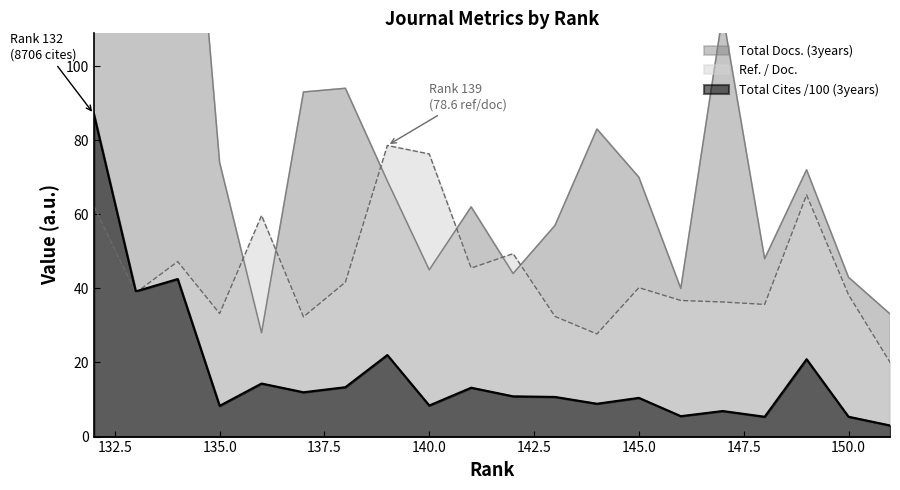

Is the value of Total Docs. (3years) at 145 greater than the value of Ref. / Doc. at 141?

Yes